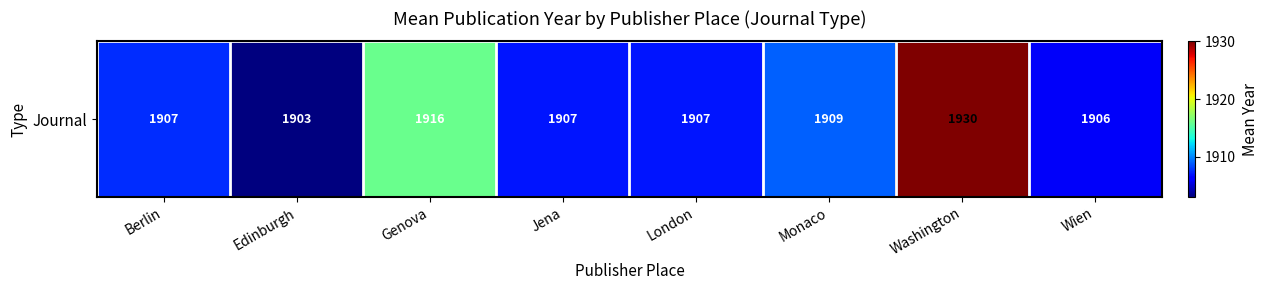

What is the sum of the values at Berlin and Jena?

3814.6